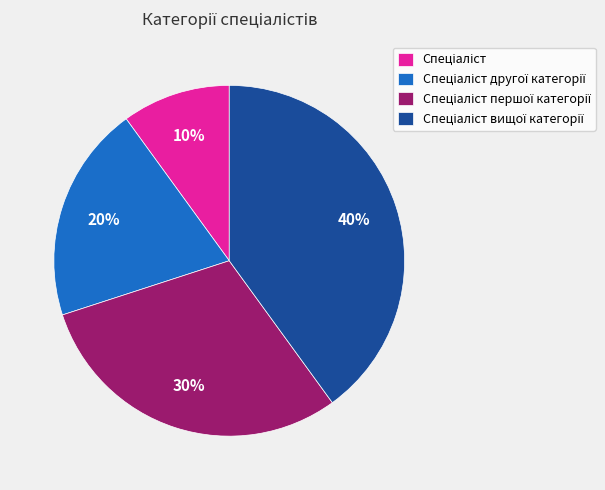

To the nearest percent, what is the average slice percentage?

25%